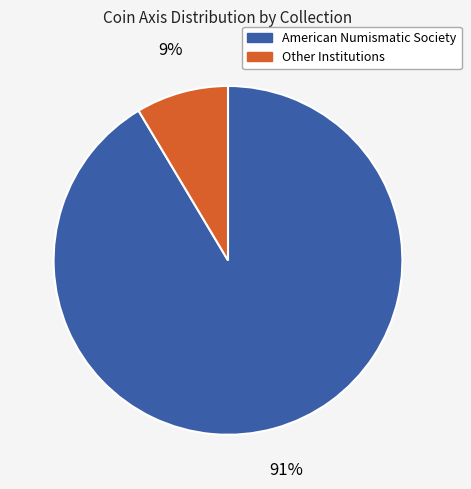

How many slices are in this pie chart?

2